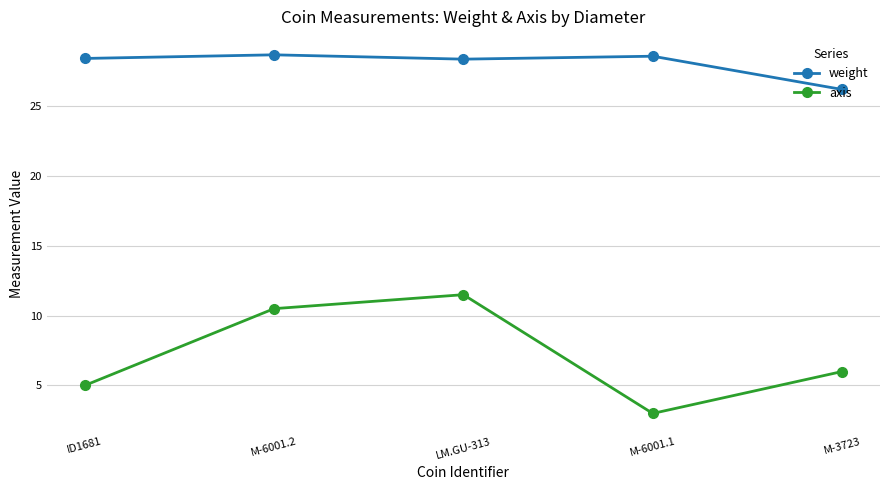

Is it true that axis equals 11.5 at LM.GU-313?

True